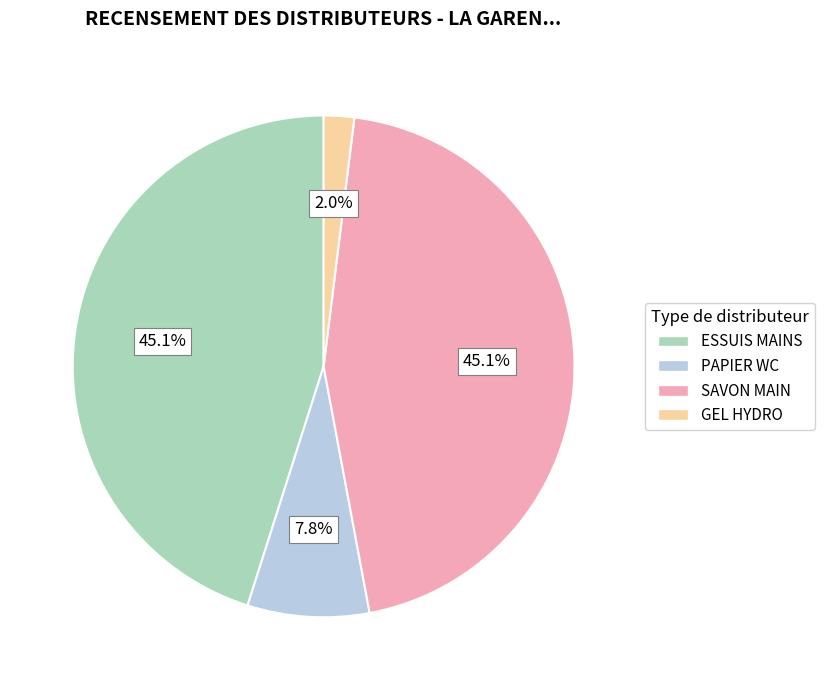

Which category has the smallest portion of the pie?

GEL HYDRO